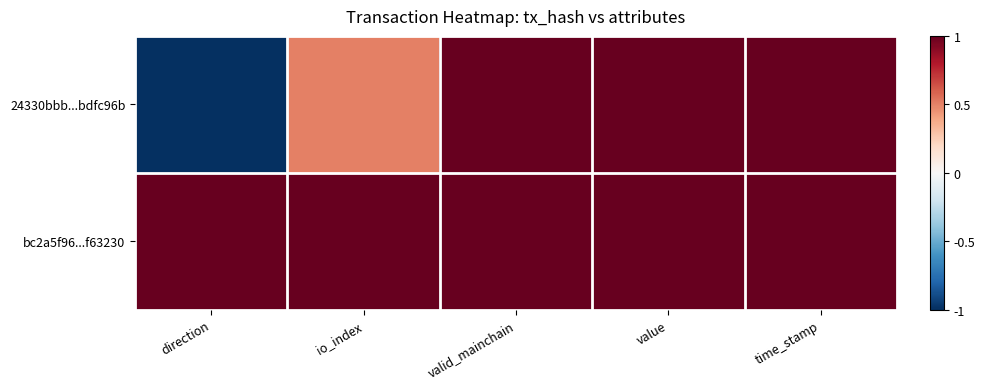

What is the total value across all series at io_index?

1.5